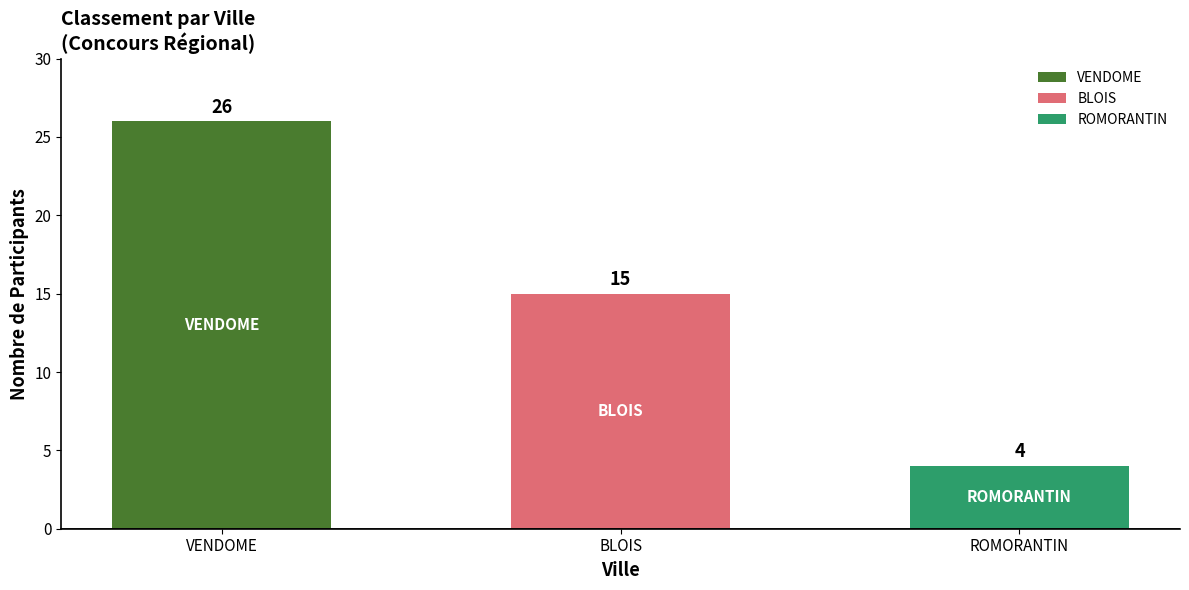

Which category has the lowest value across all series?

ROMORANTIN